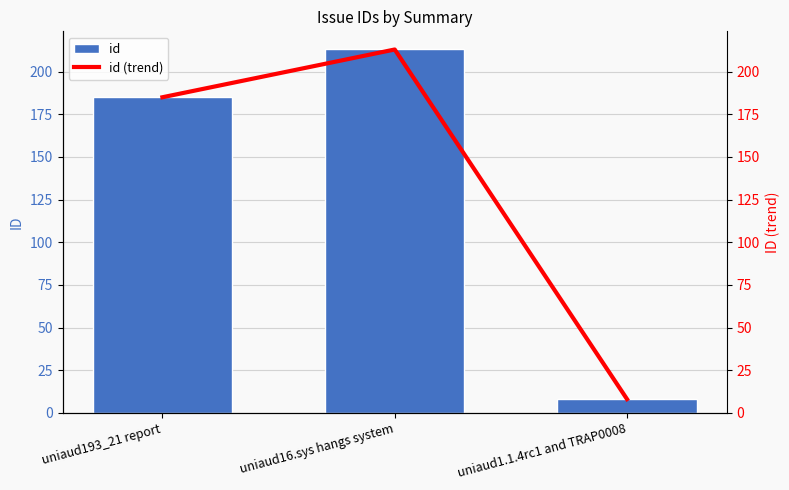

What is the average value of the id series?

135